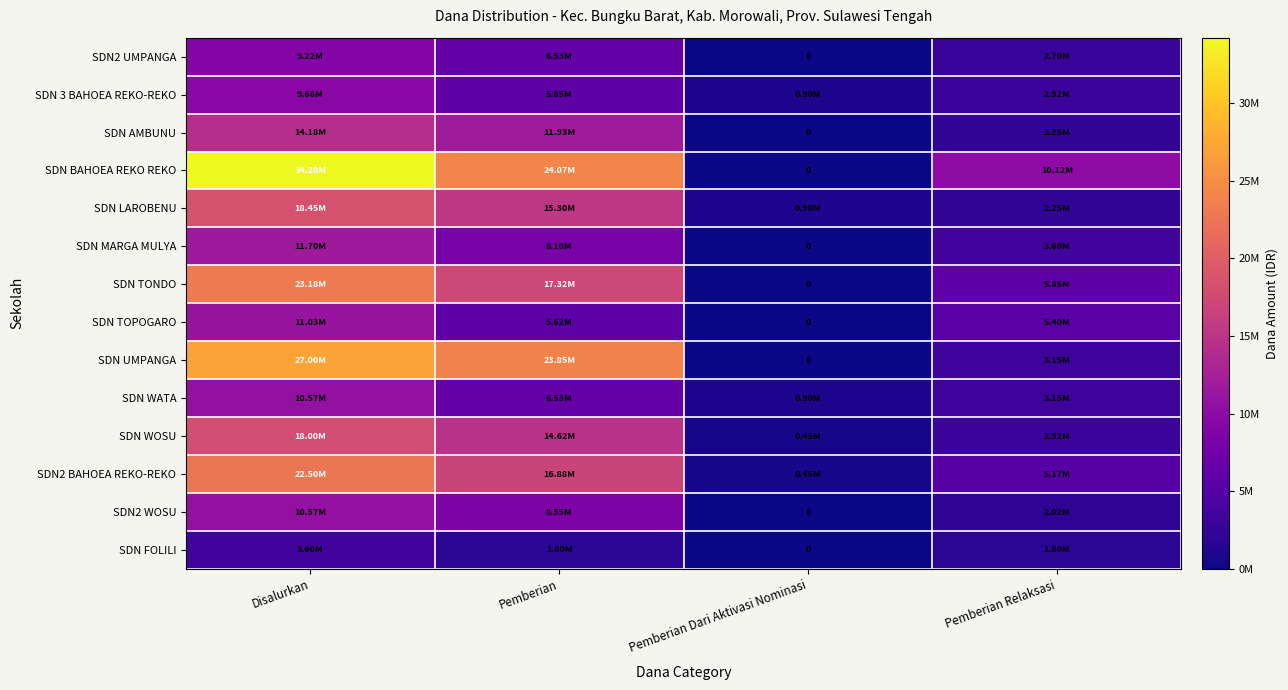

Which series has the largest total across all categories?

SDN BAHOEA REKO REKO